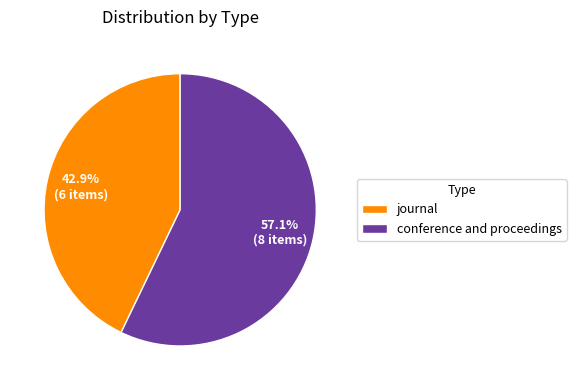

To the nearest percent, what is the combined percentage of conference and proceedings and journal?

100%